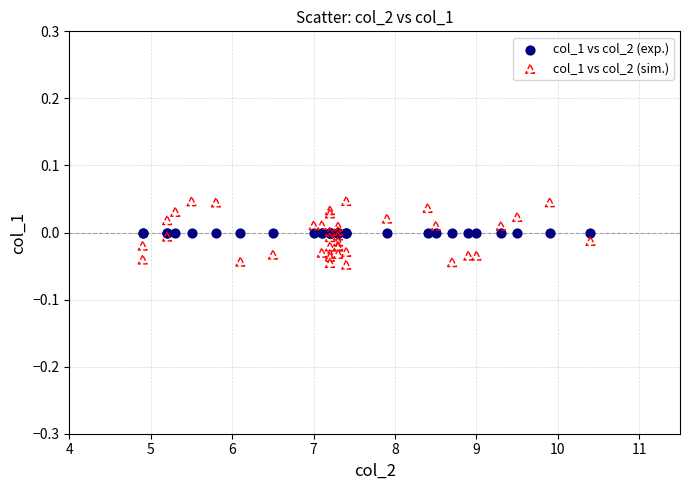

Which series contains the highest Y value?

col_1 vs col_2 (sim.)